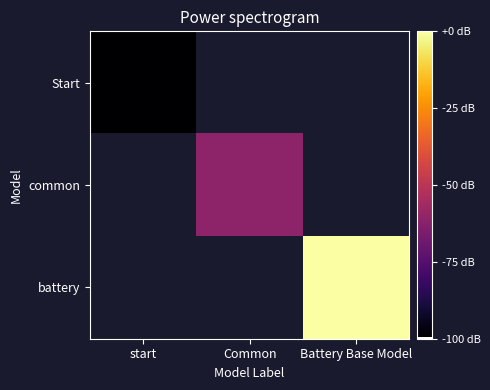

Is the value of common at Battery Base Model greater than the value of Start at start?

No